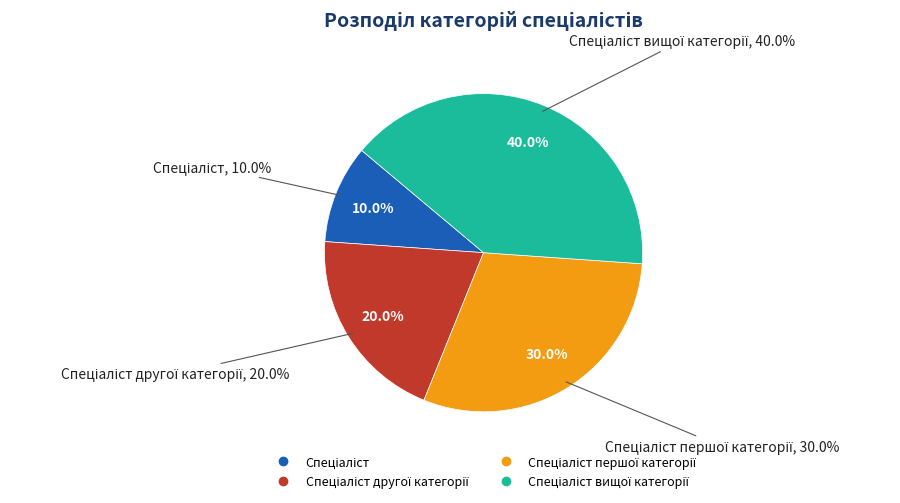

Is there any slice that represents more than half of the pie?

No